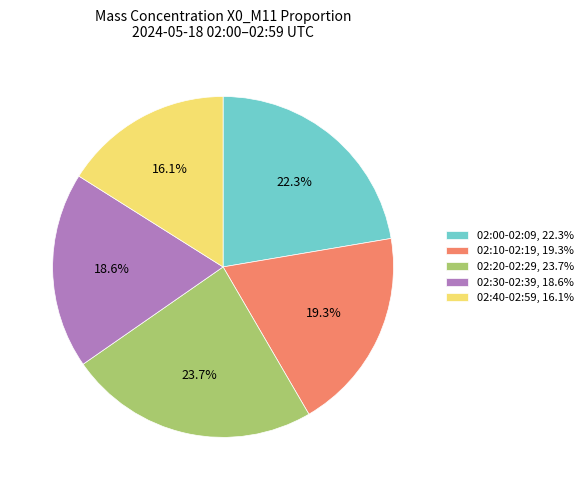

How many segments does this pie chart have?

5